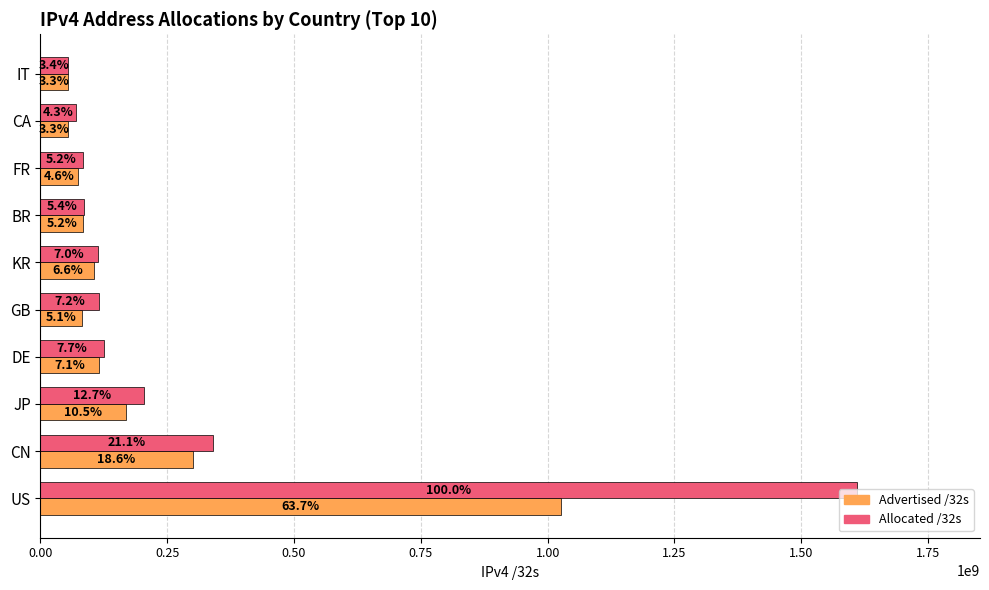

What are all the series names shown in the legend?

Advertised /32s, Allocated /32s